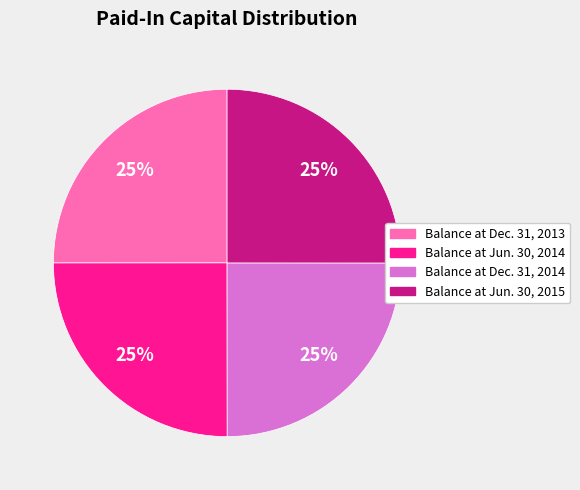

Is it true that Balance at Dec. 31, 2014 is 25% of the pie?

True